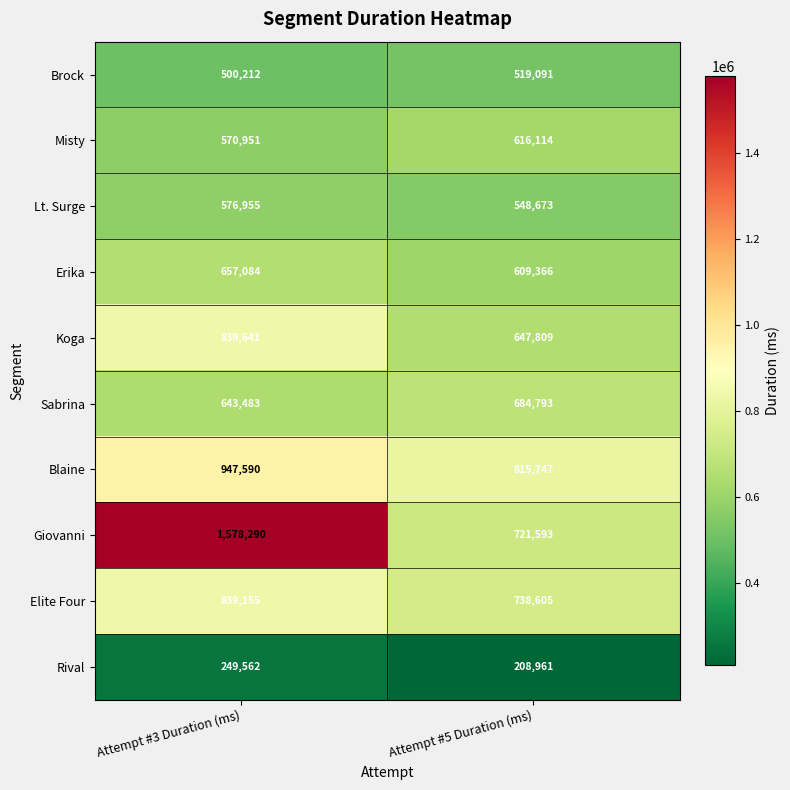

The value of Brock at Attempt #5 Duration (ms) is 519091. True or false?

True